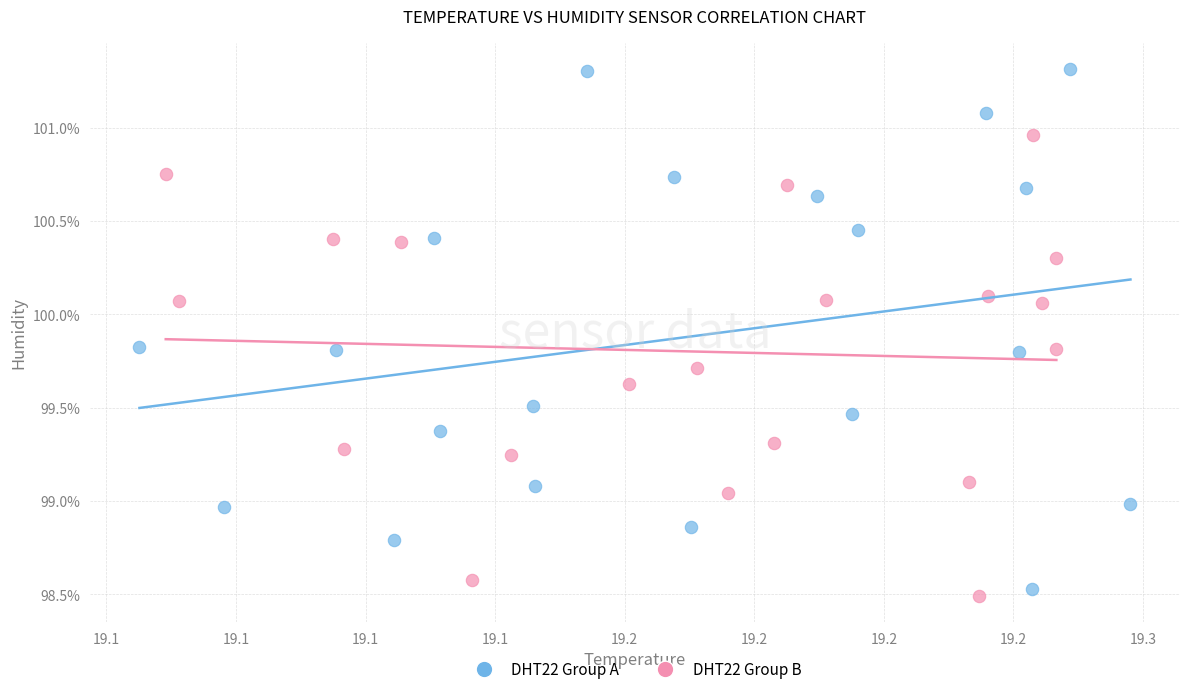

Which series reaches the maximum Y coordinate?

DHT22 Group A